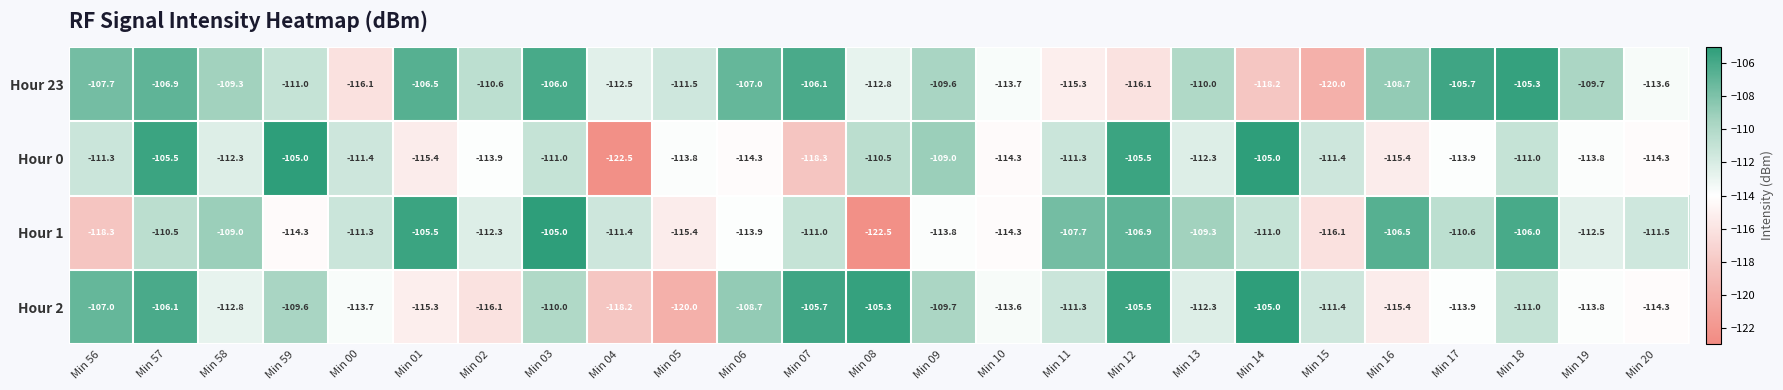

What is the difference between the highest and lowest values at Min 16?

8.9